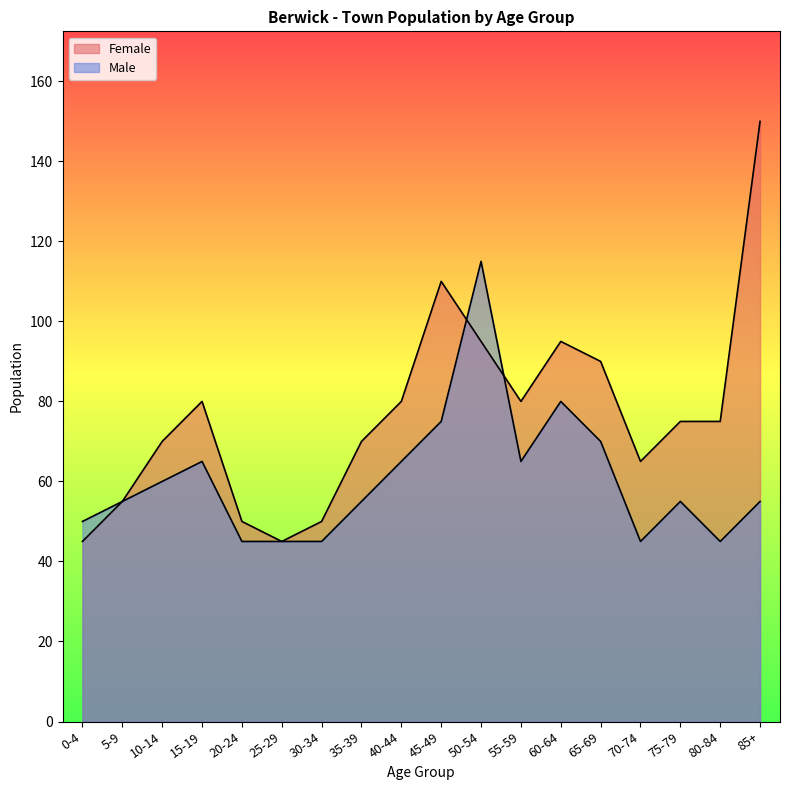

How many times do Male and Female cross each other?

2